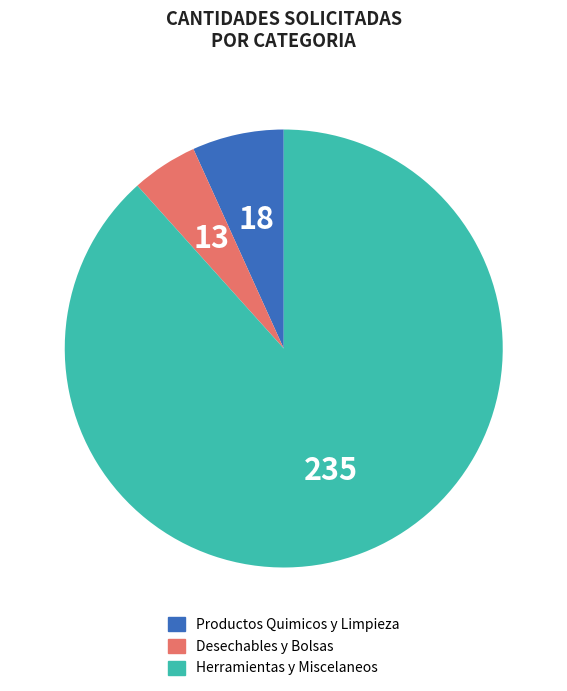

Is there any slice that represents more than half of the pie?

Yes